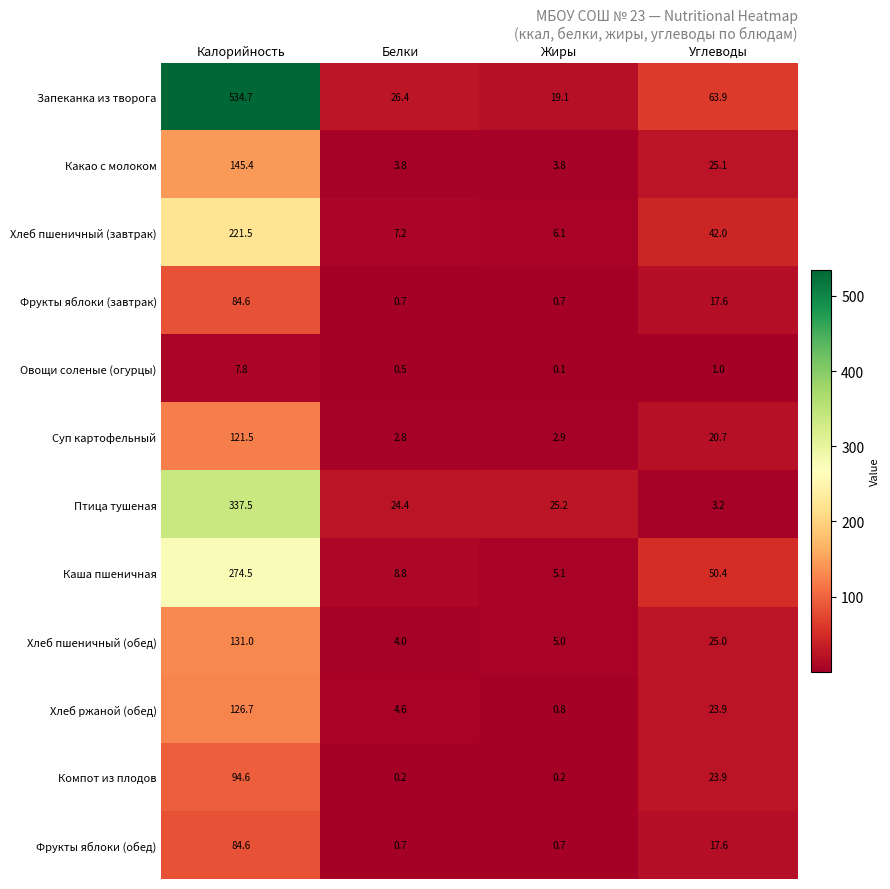

What is the minimum value shown in the chart?

0.1